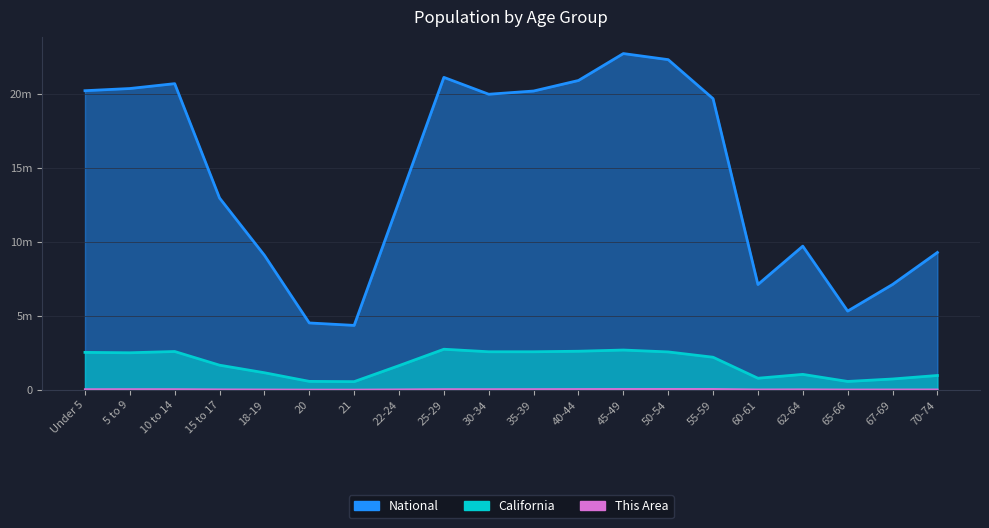

What is the sum of all This Area values?

619119